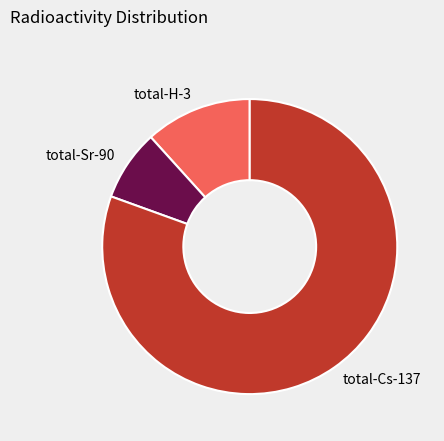

The total-Cs-137 slice represents 81% of the pie. True or false?

True